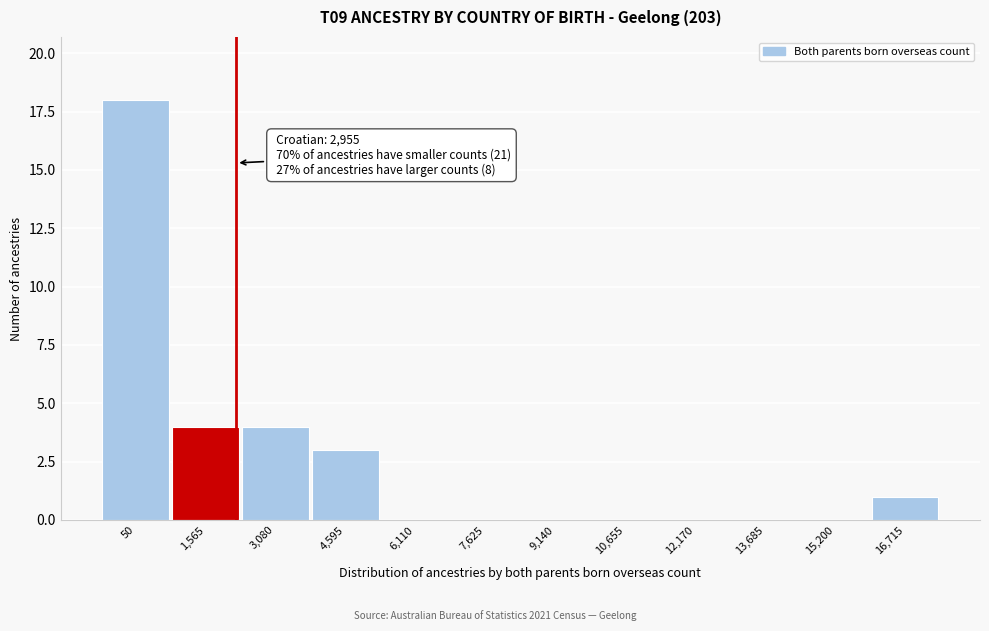

Reading right to left, extract all data points from this chart.

16,715=1	15,200=0	13,685=0	12,170=0	10,655=0	9,140=0	7,625=0	6,110=0	4,595=3	3,080=4	1,565=4	50=18